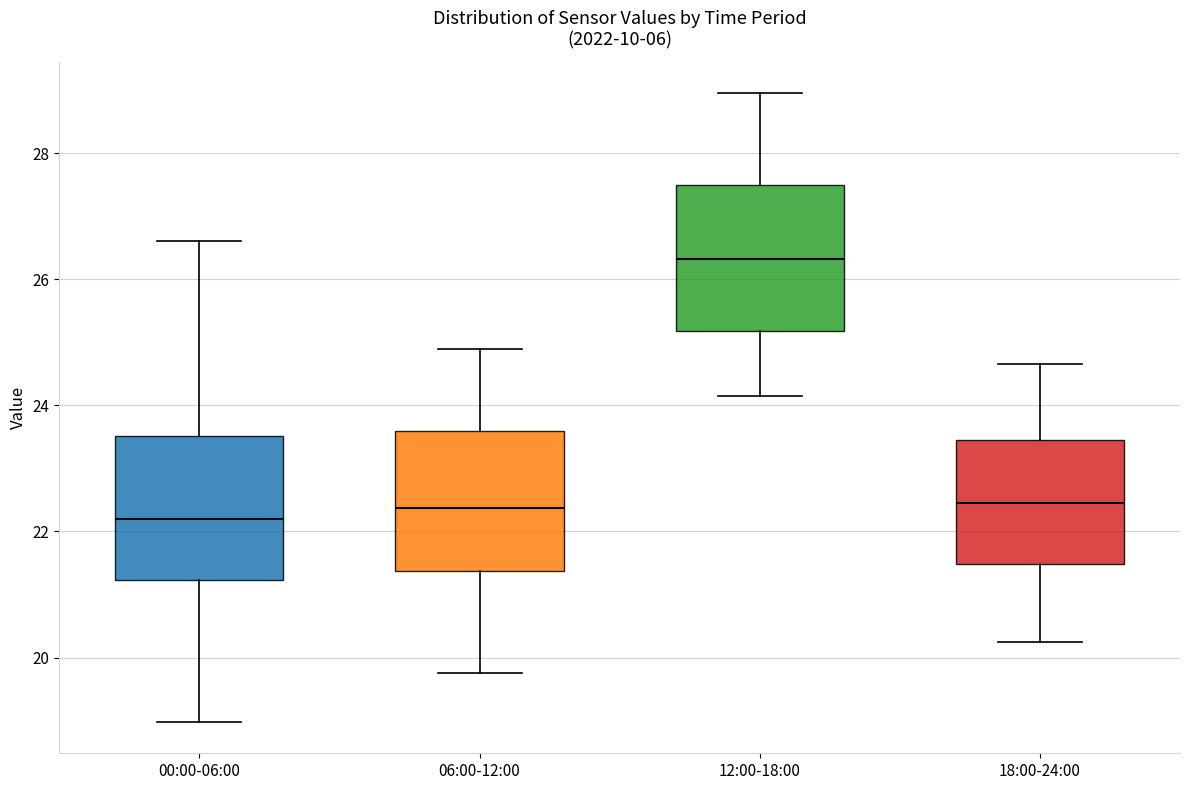

Reading left to right, transcribe this box plot: for each box, give where its median line is, the range the box spans, and where its two whiskers end, as read against the y-axis. The values are not printed on the chart, so give them approximately, as read against the axis.

00:00-06:00: median 22.2, box 21.2 to 23.6, whiskers 19.0 to 26.6
06:00-12:00: median 22.4, box 21.4 to 23.6, whiskers 19.8 to 25.0
12:00-18:00: median 26.4, box 25.2 to 27.4, whiskers 24.2 to 29.0
18:00-24:00: median 22.4, box 21.4 to 23.4, whiskers 20.2 to 24.6